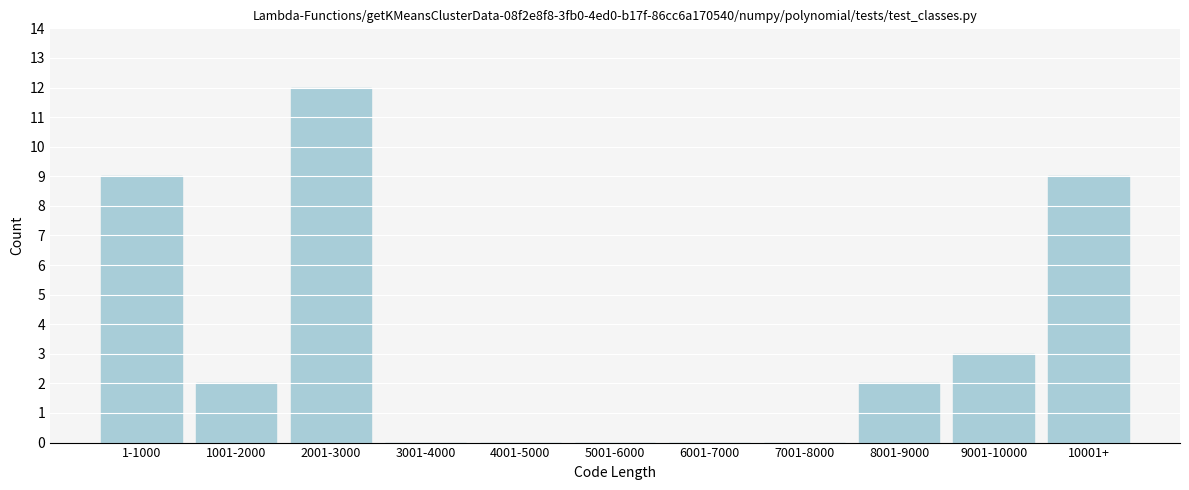

Reading left to right, transcribe all the data shown in this chart.

1-1000=9	1001-2000=2	2001-3000=12	3001-4000=0	4001-5000=0	5001-6000=0	6001-7000=0	7001-8000=0	8001-9000=2	9001-10000=3	10001+=9